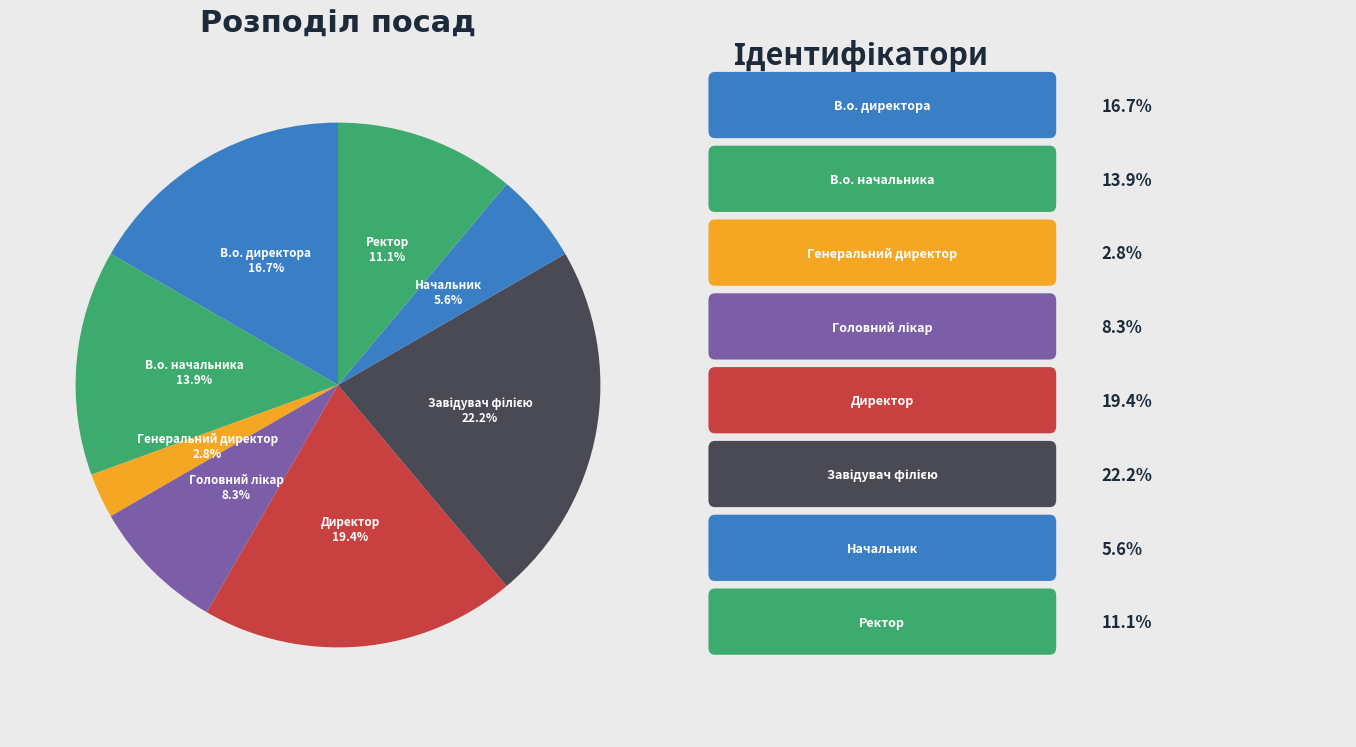

Between Ректор and Начальник, which is larger?

Ректор